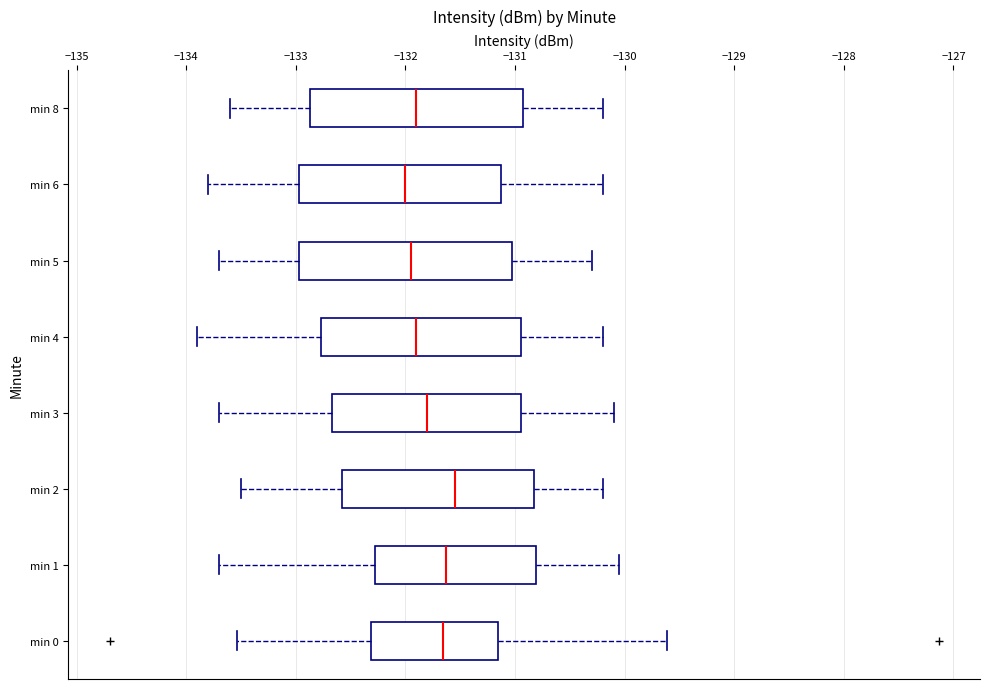

Reading bottom to top, transcribe this box plot: for each box, give where its median line is, the range the box spans, and where its two whiskers end, as read against the x-axis. The values are not printed on the chart, so give them approximately, as read against the axis.

min 0: median -131.7, box -132.3 to -131.2, whiskers -133.5 to -129.6
min 1: median -131.6, box -132.3 to -130.8, whiskers -133.7 to -130.0
min 2: median -131.5, box -132.6 to -130.8, whiskers -133.5 to -130.2
min 3: median -131.8, box -132.7 to -130.9, whiskers -133.7 to -130.1
min 4: median -131.9, box -132.8 to -130.9, whiskers -133.9 to -130.2
min 5: median -131.9, box -133.0 to -131.0, whiskers -133.7 to -130.3
min 6: median -132.0, box -133.0 to -131.1, whiskers -133.8 to -130.2
min 8: median -131.9, box -132.9 to -130.9, whiskers -133.6 to -130.2